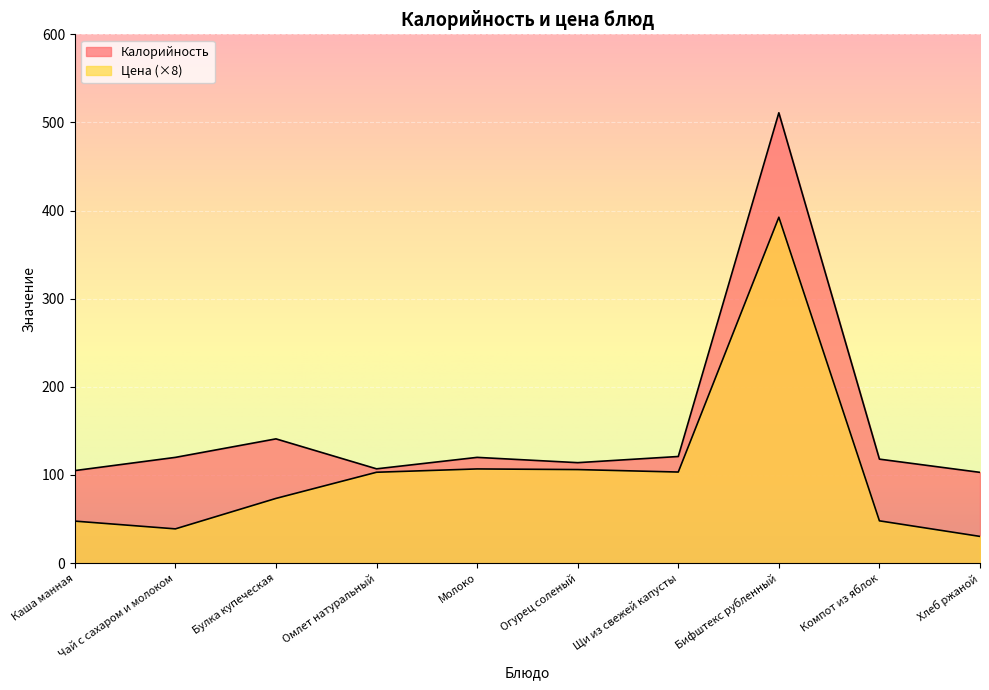

What is the label of the 7th point from the left?

Щи из свежей капусты